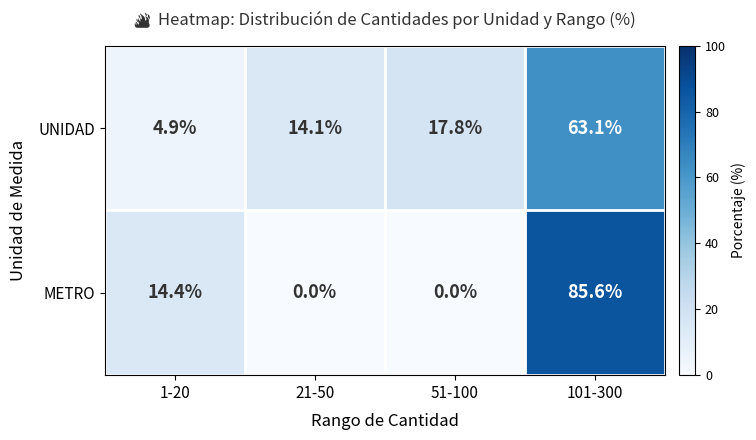

What is the maximum value for UNIDAD?

63.1